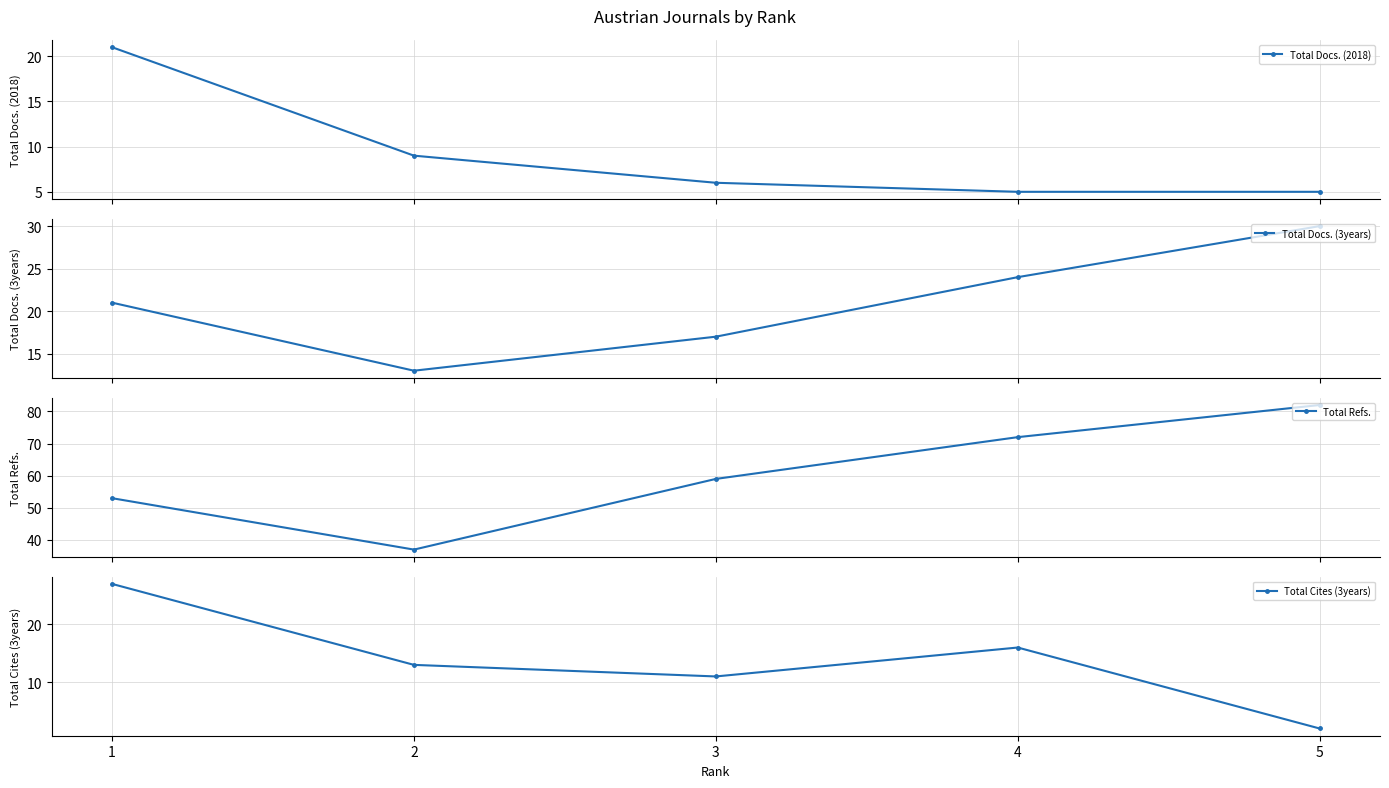

Rank the series by their maximum value, from lowest to highest.

Total Docs. (2018), Total Cites (3years), Total Docs. (3years), Total Refs.